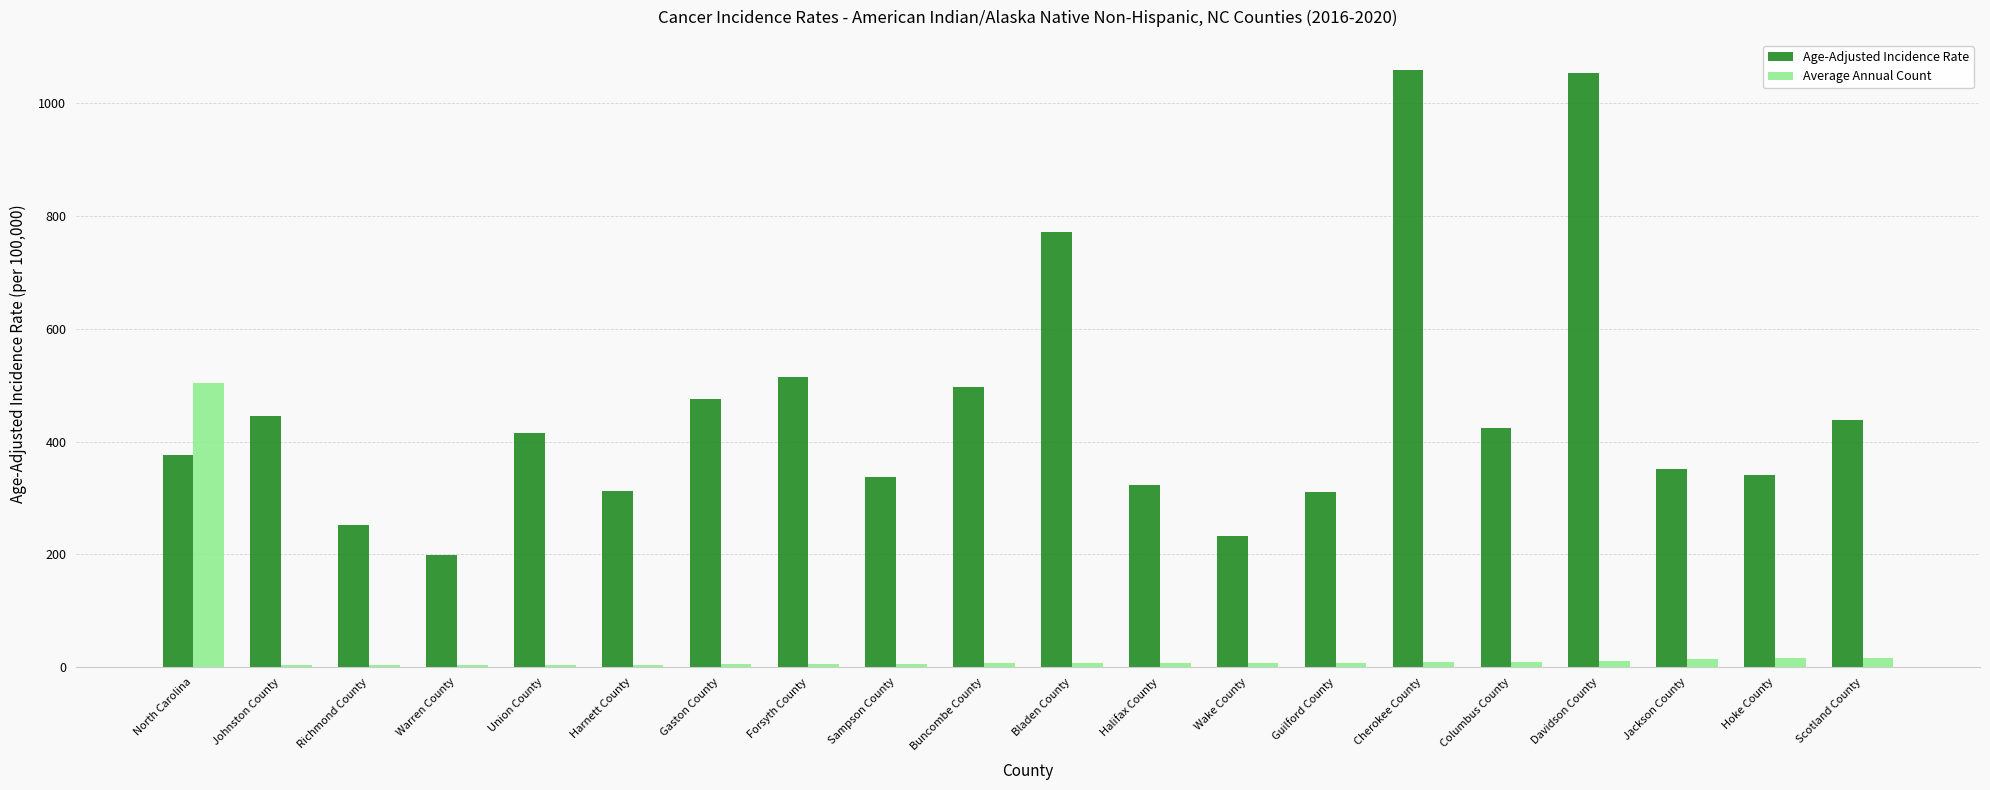

Which series has the widest spread of values?

Age-Adjusted Incidence Rate